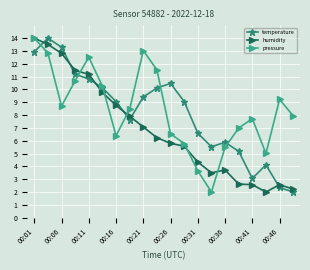

What is the minimum value for temperature?

2.0